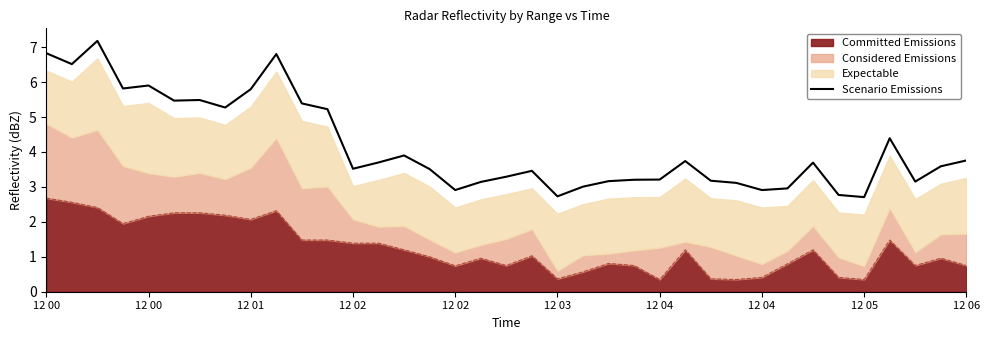

What is the difference between the second highest and minimum values?

4.1